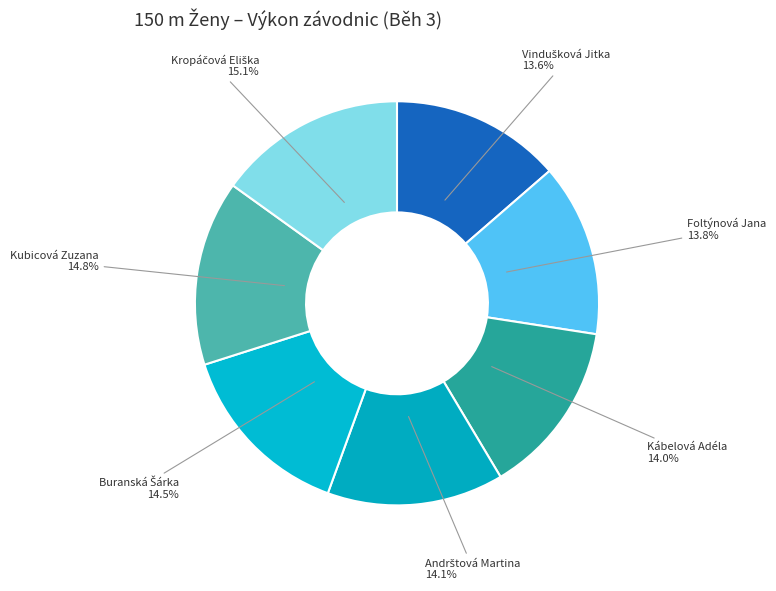

Does Foltýnová Jana 13.8% account for over 50% of the chart?

No